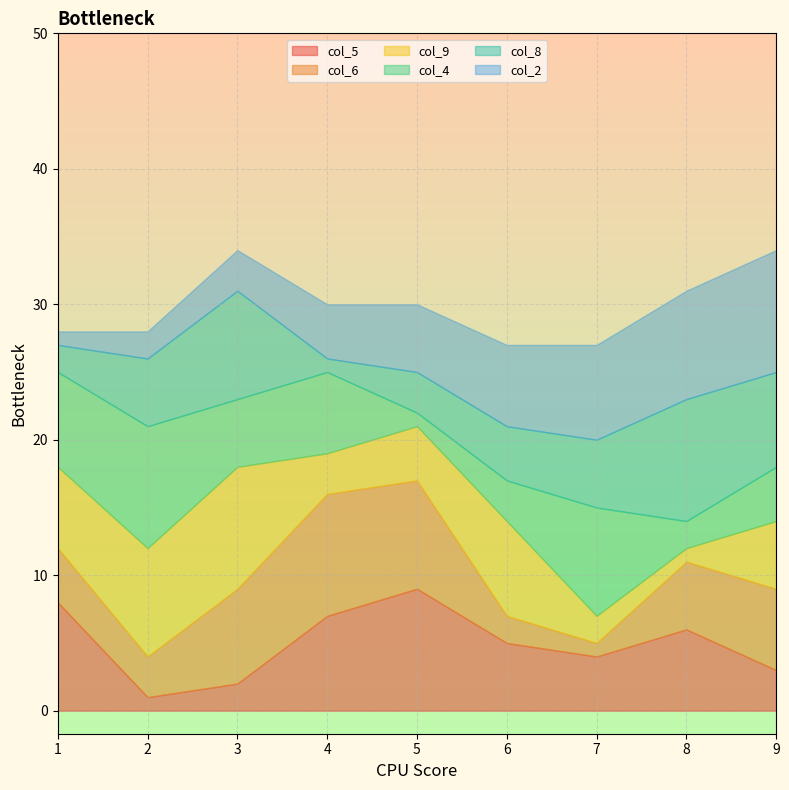

How many interior local valleys does the col_2 series have?

2